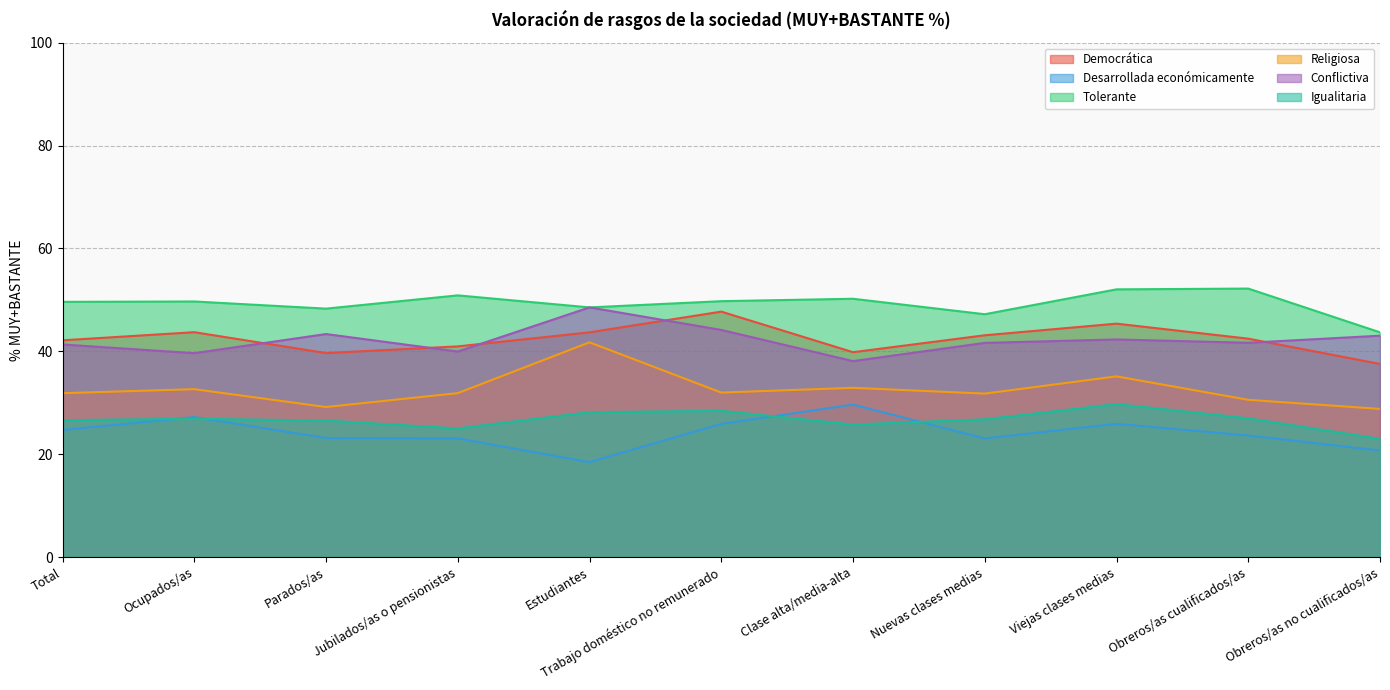

The value of Tolerante at Viejas clases medias is 84.6. True or false?

False